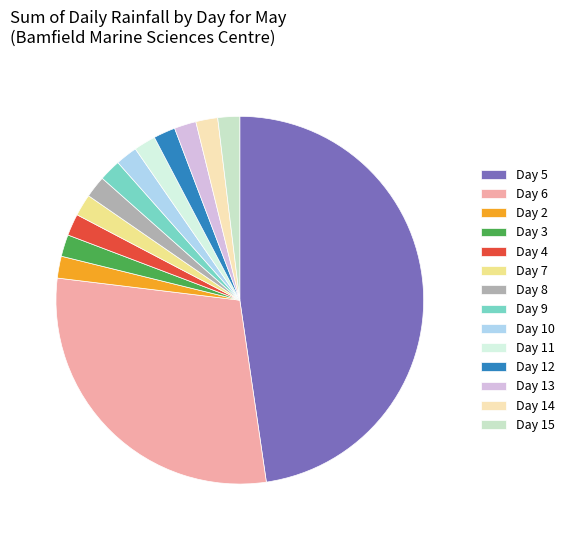

Is there any slice that represents more than half of the pie?

No